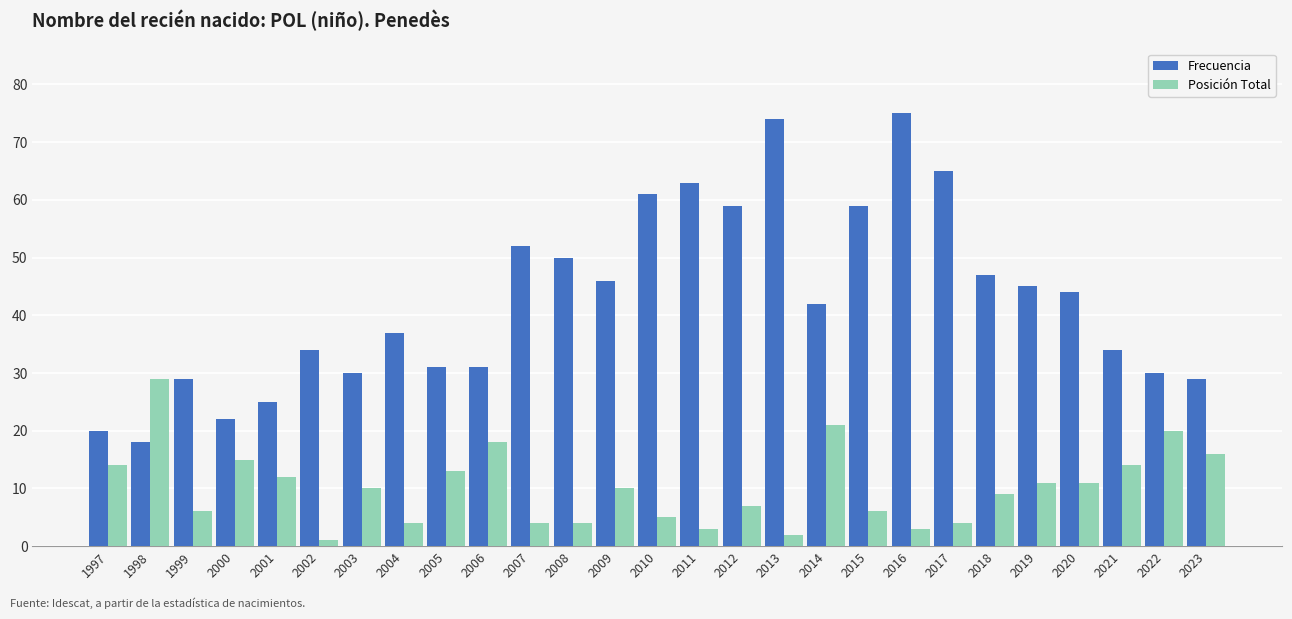

What are all the series names shown in the legend?

Frecuencia, Posición Total